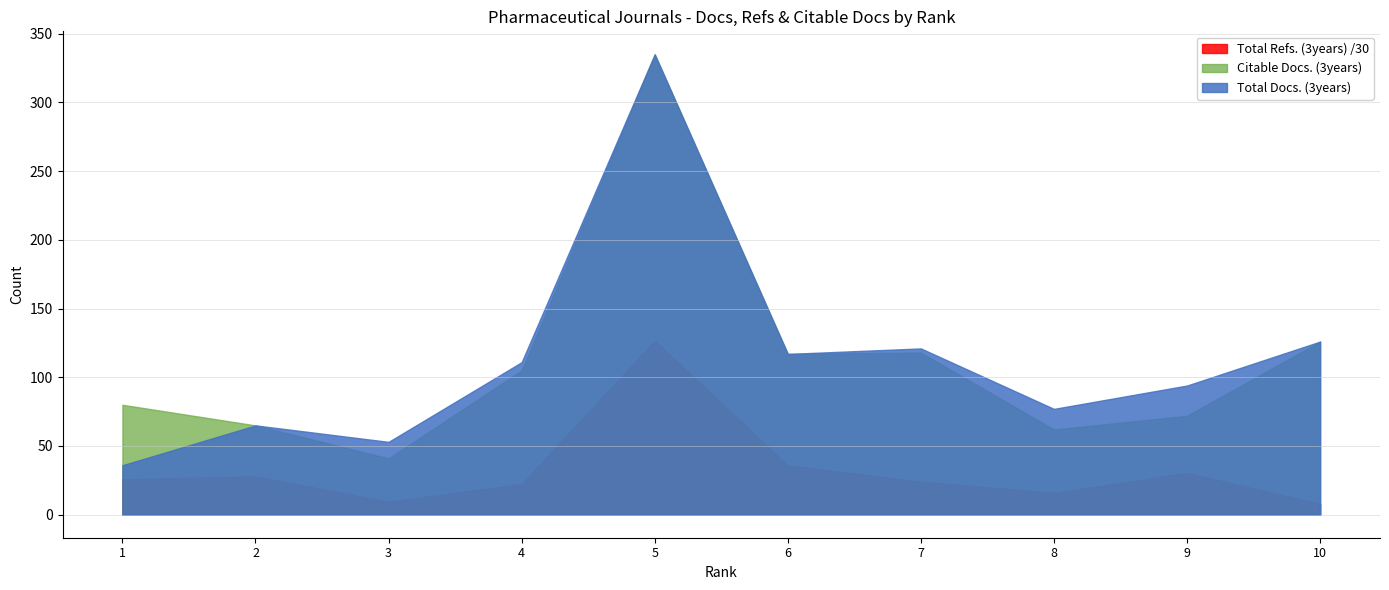

Reading right to left, extract all data points from this chart.

Total Docs. (3years): 10=126.0	9=94.0	8=77.0	7=121.0	6=117.0	5=335.0	4=111.0	3=53.0	2=65.0	1=36.0
Total Refs.: 10=7.9	9=30.4	8=15.9	7=24.0	6=35.9	5=126.6	4=22.4	3=9.4	2=27.9	1=25.8
Citable Docs. (3years): 10=126.0	9=72.0	8=62.0	7=118.0	6=117.0	5=335.0	4=105.0	3=41.0	2=65.0	1=80.0